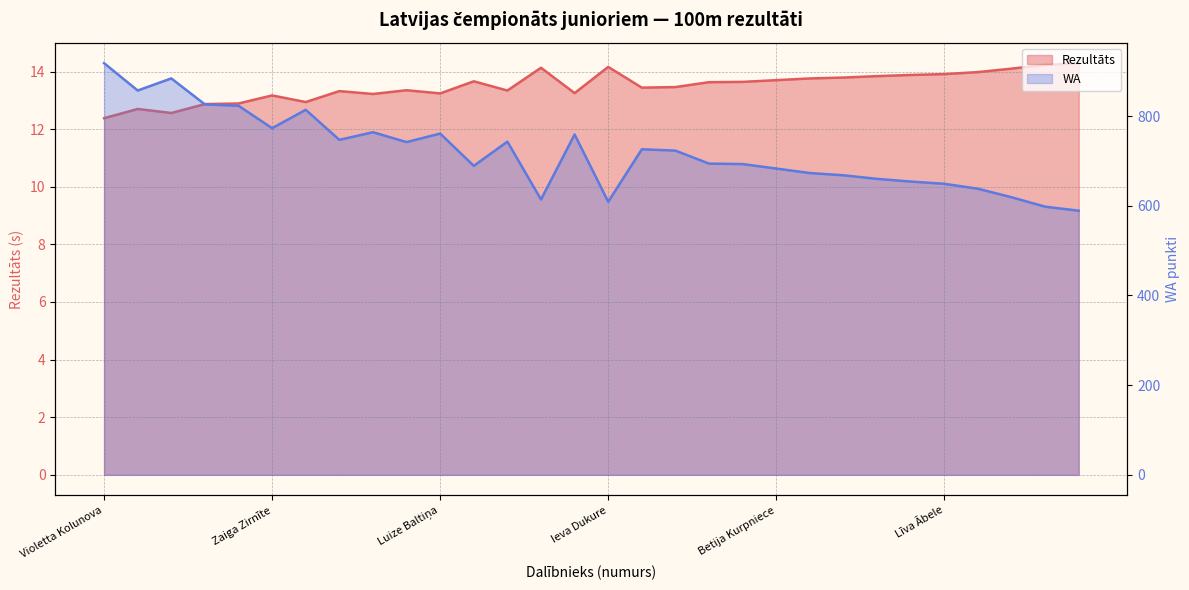

What is the total value across all series at Jolanta Irmane?

633.1